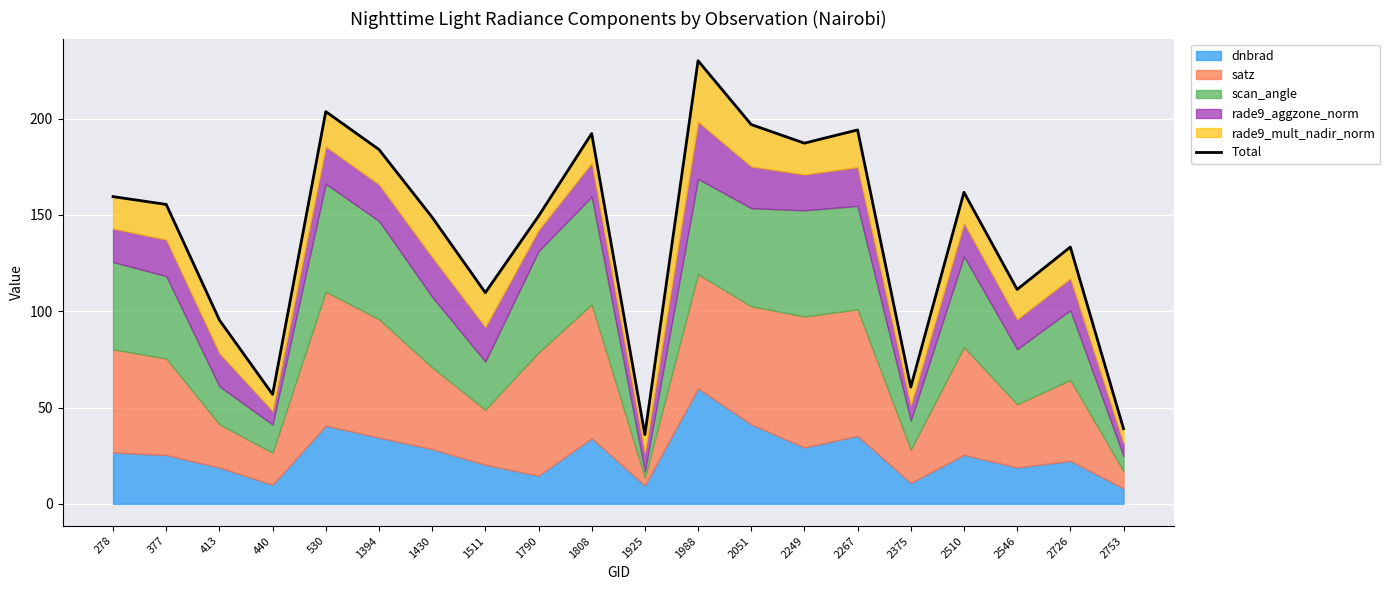

Reading left to right, list all the values displayed in this chart.

159.5	155.5	95.4	56.8	203.7	184.0	148.8	109.7	149.4	192.3	36.0	230.1	197.0	187.3	194.2	60.6	161.8	111.3	133.4	39.0